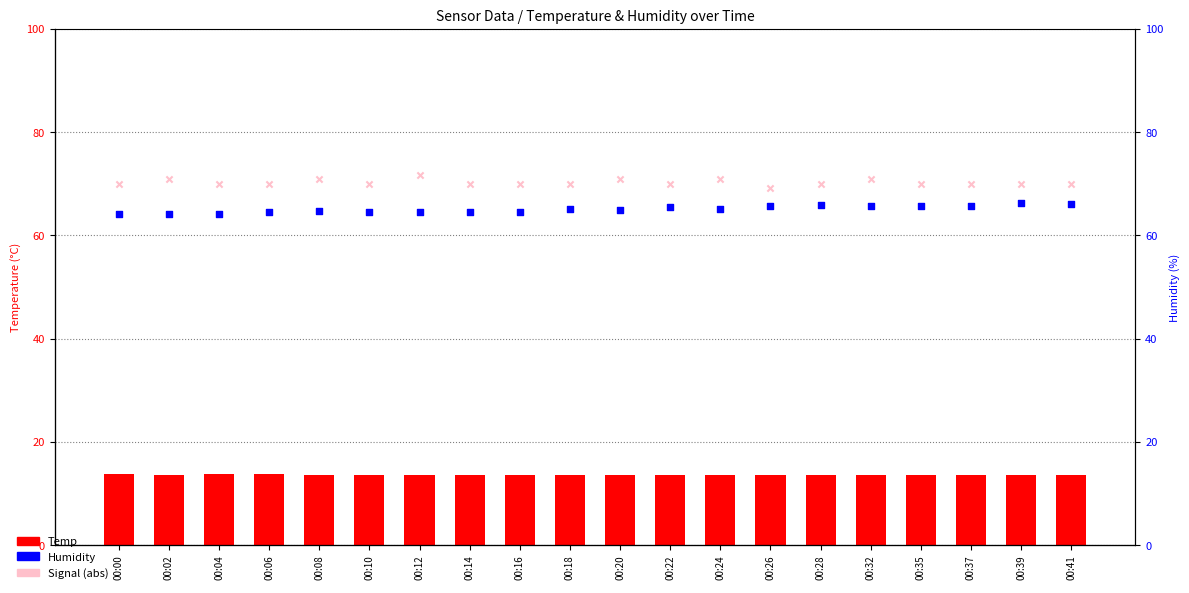

What is the total value across all series at 00:14?

162.0